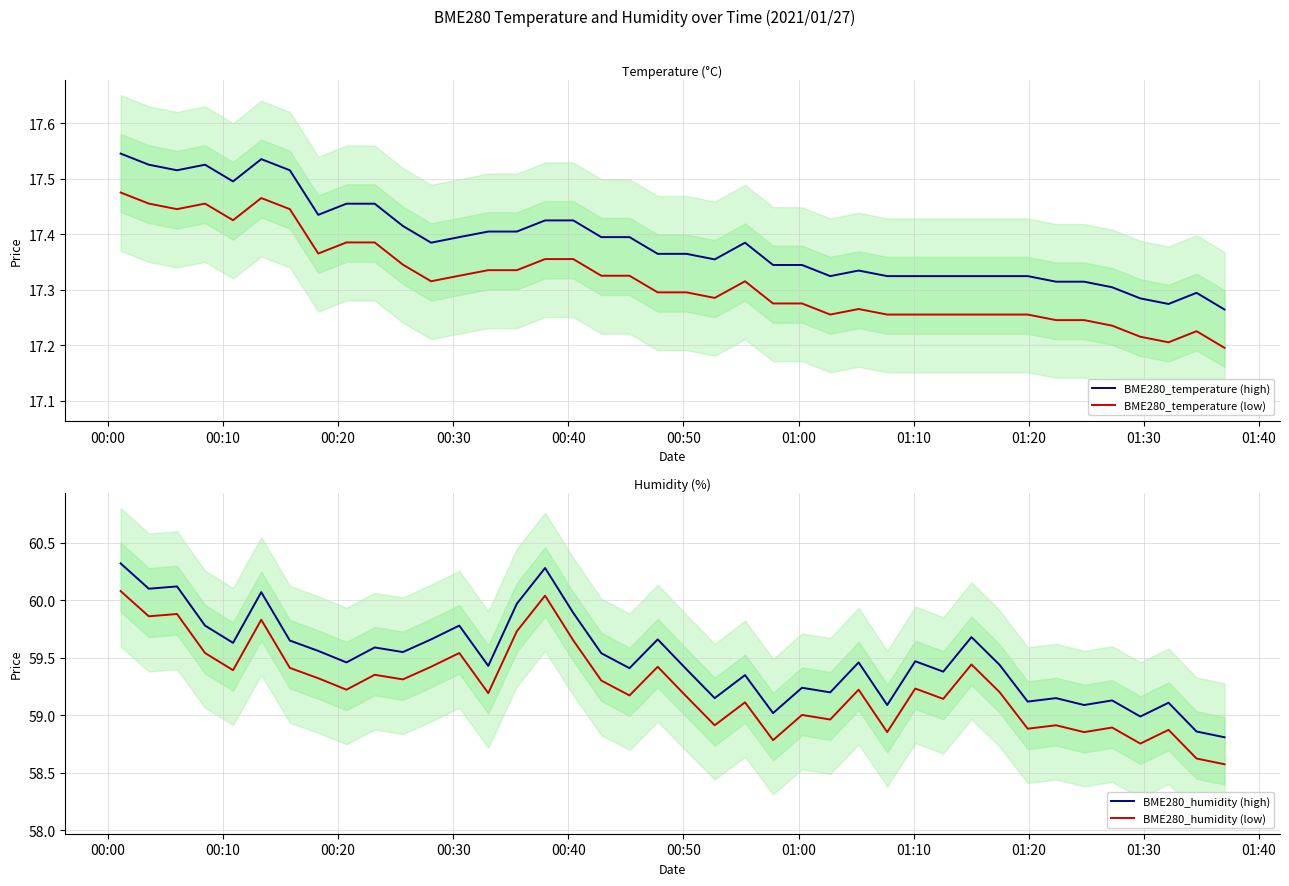

True or false: BME280_temperature (low) and BME280_temperature (high) intersect in this chart.

False